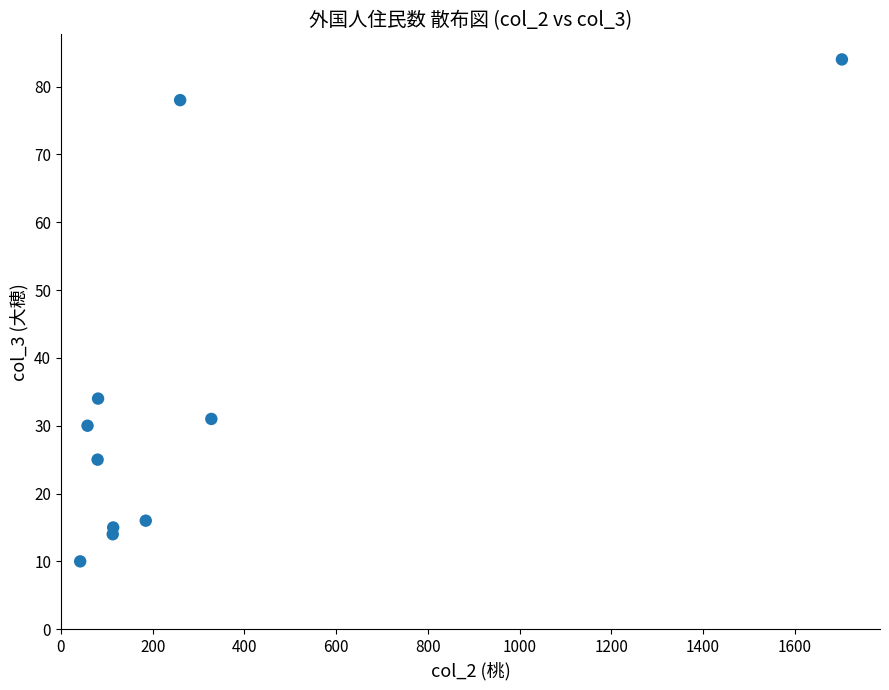

What is the range of Y values (max minus min)?

74